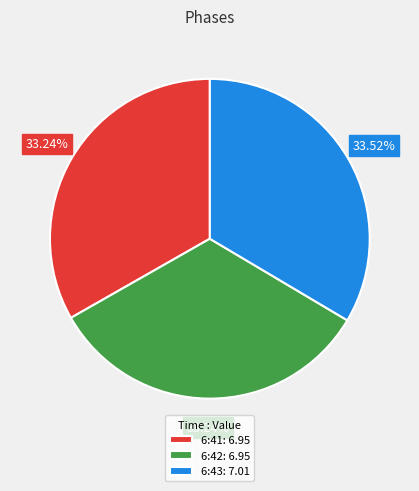

Do 6:43: 7.01 and 6:42: 6.95 together represent more than half of the pie?

Yes